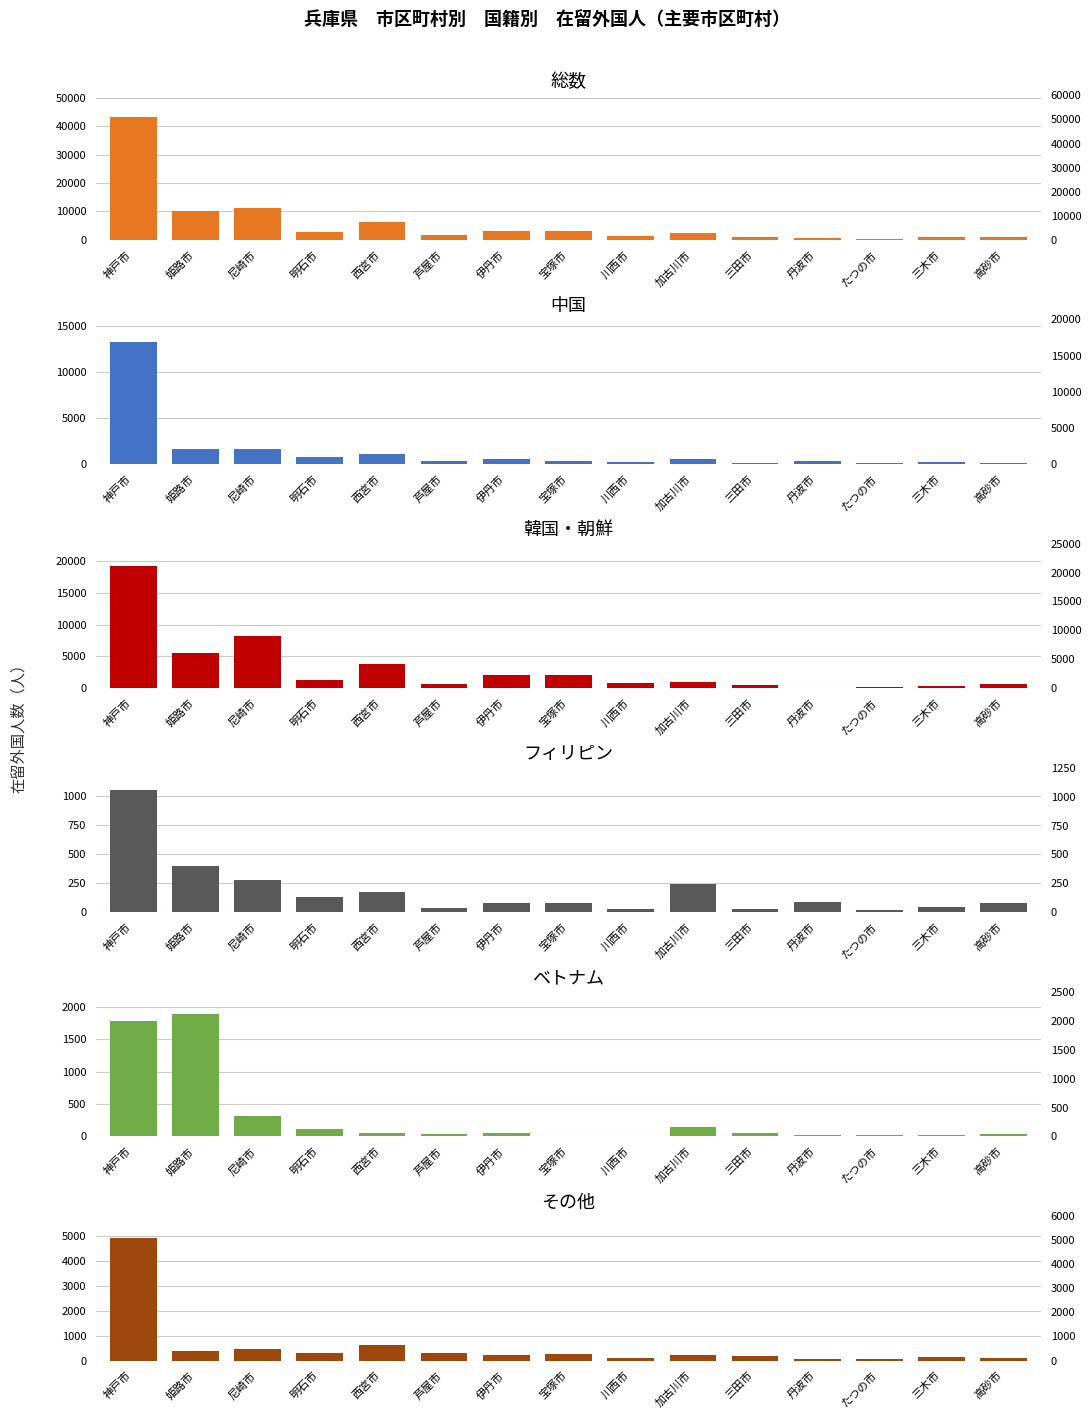

At 西宮市, list the series in order from smallest to largest.

ベトナム, フィリピン, その他, 中国, 韓国・朝鮮, 総数